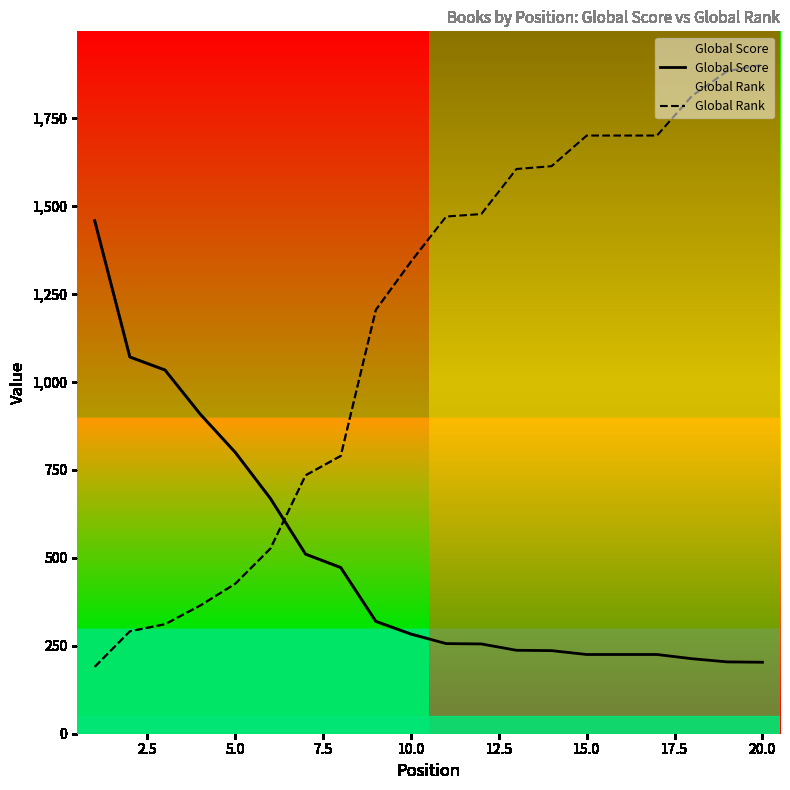

At 15.0, list the series in order from smallest to largest.

Global Score, Global Rank